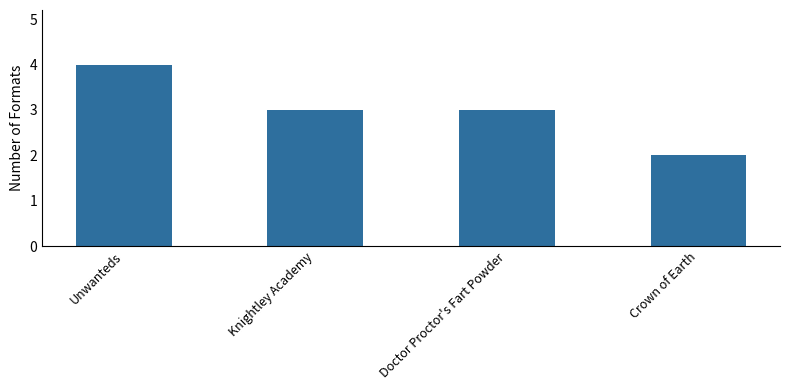

Reading left to right, extract all data points from this chart.

Unwanteds=4	Knightley Academy=3	Doctor Proctor's Fart Powder=3	Crown of Earth=2